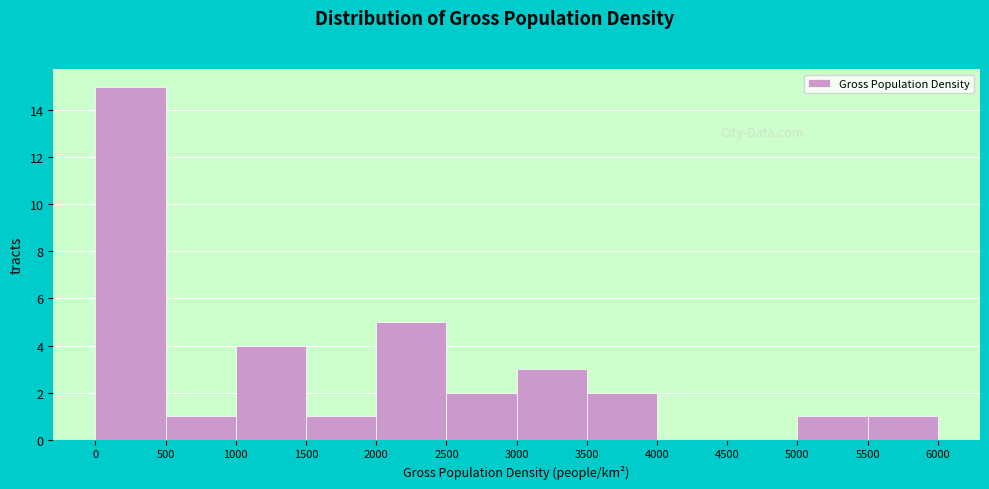

What is the height of the bar covering 3500 to 4000 on the x-axis? The values are not printed on the chart, so give them approximately, as read against the axis.

2